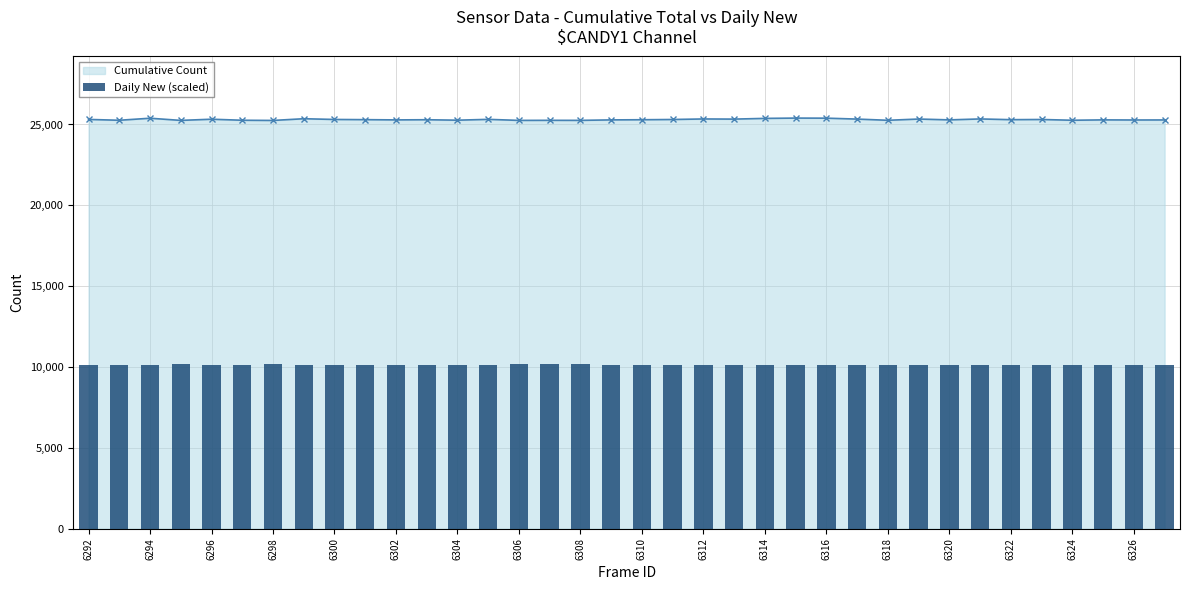

What is the highest value of the Cumulative Count series?

25395